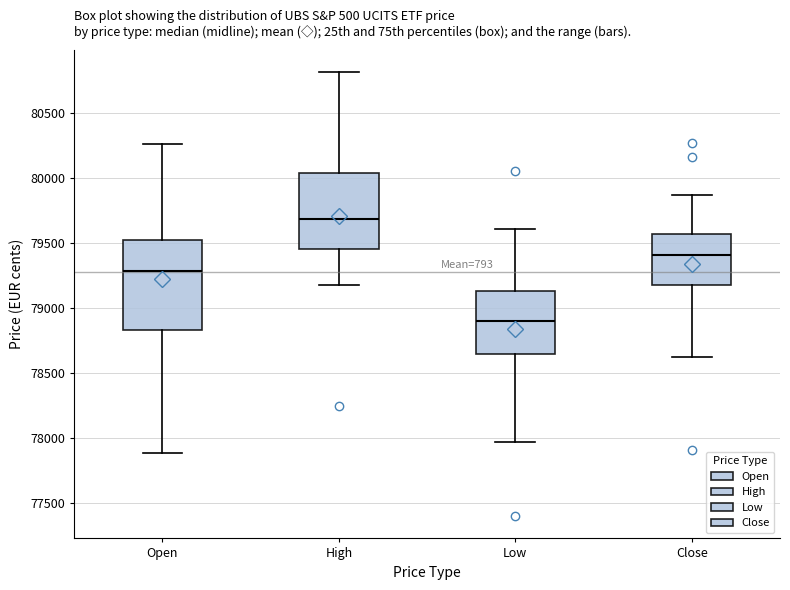

Where does the upper whisker of the box for Close end on the y-axis? The values are not printed on the chart, so give them approximately, as read against the axis.

79850